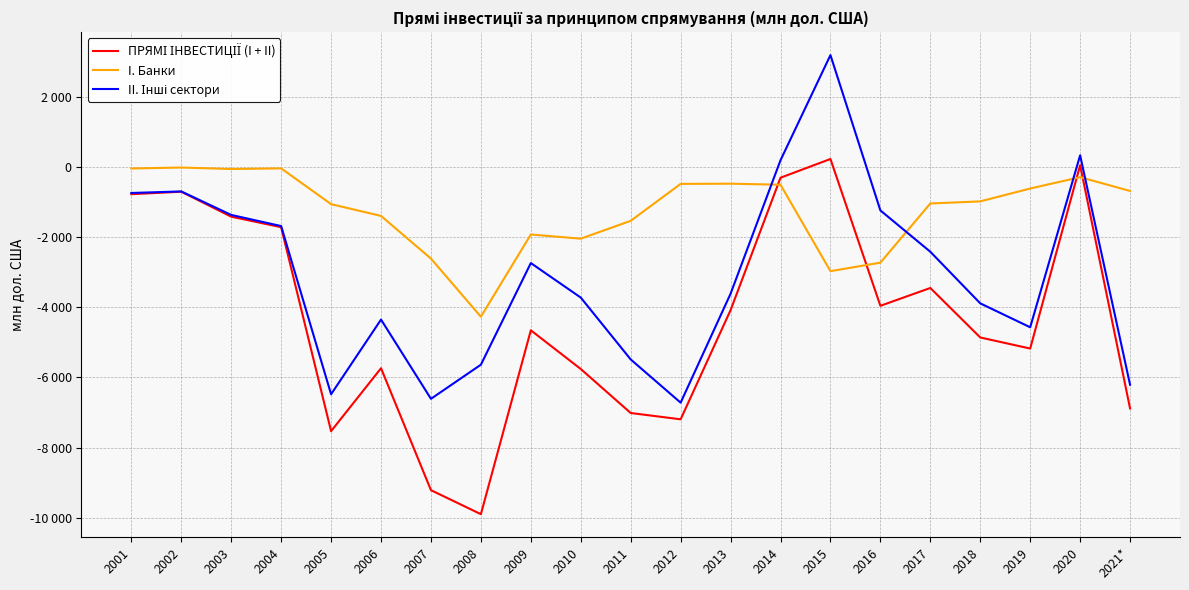

What are all the series names shown in the legend?

ПРЯМІ ІНВЕСТИЦІЇ (I + II), I. Банки, II. Інші сектори